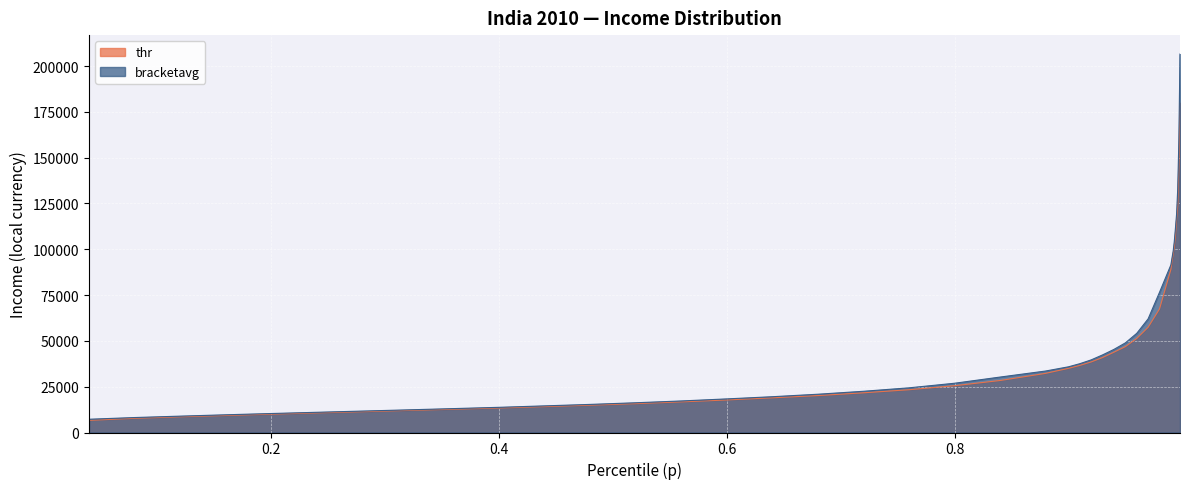

Rank the series at 0.3600831627845764 from lowest to highest value.

thr, bracketavg